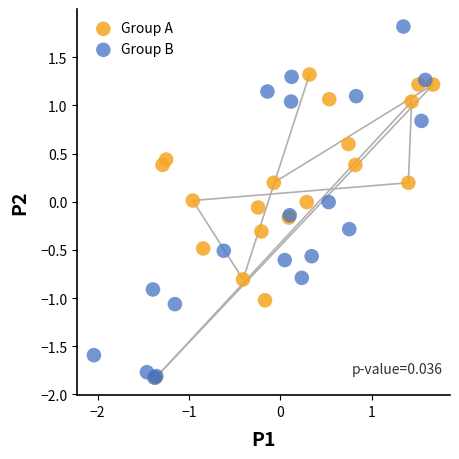

Which series contains the highest Y value?

Group B